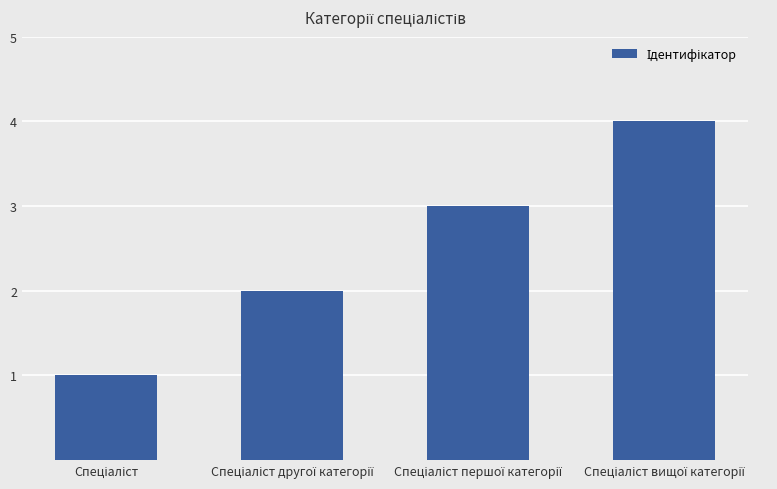

What is the greatest value displayed?

4